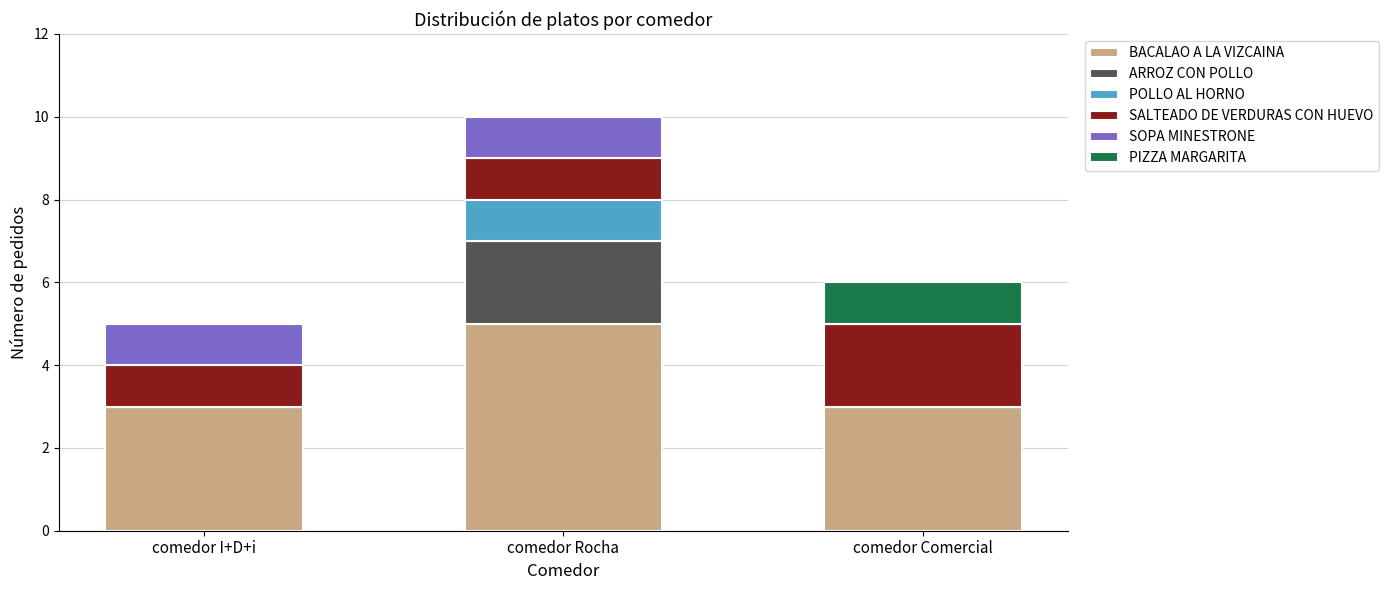

How many BACALAO A LA VIZCAINA values are between 3 and 5?

3